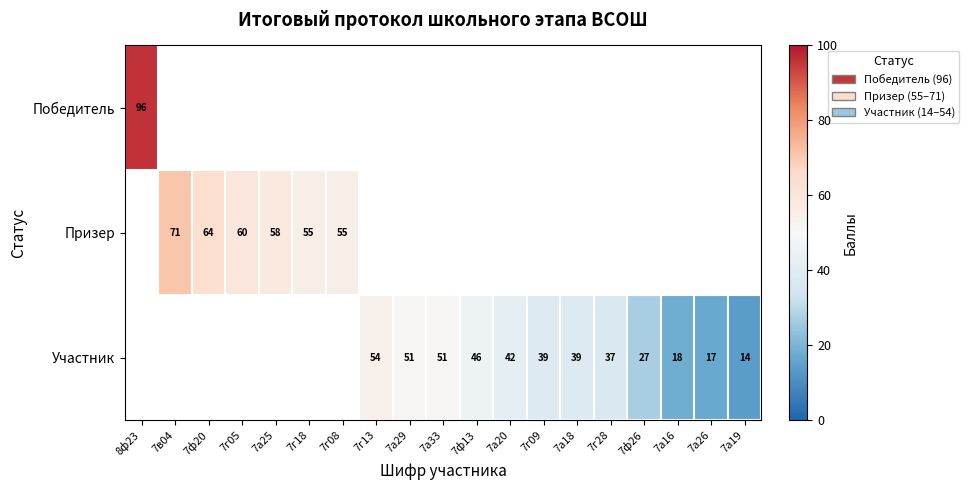

The value of Победитель at 8ф23 is 96. True or false?

True